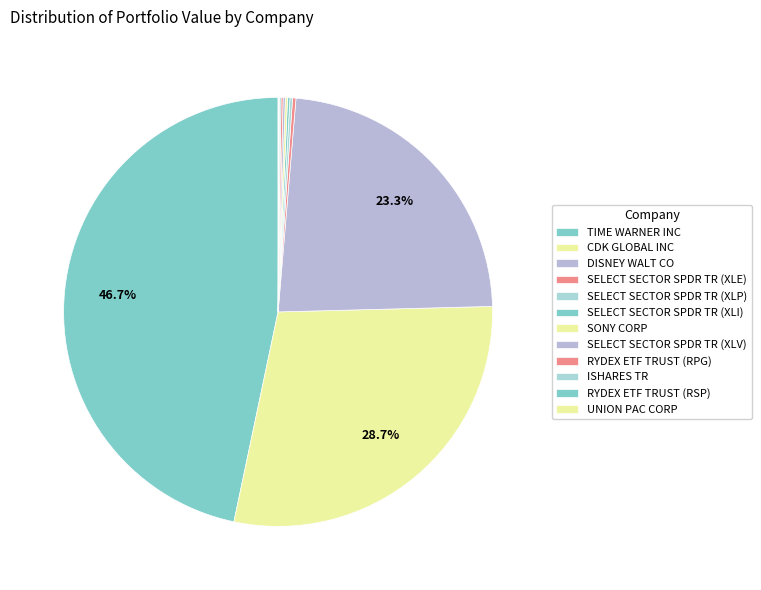

Is it true that SELECT SECTOR SPDR TR (XLE) is 0% of the pie?

True